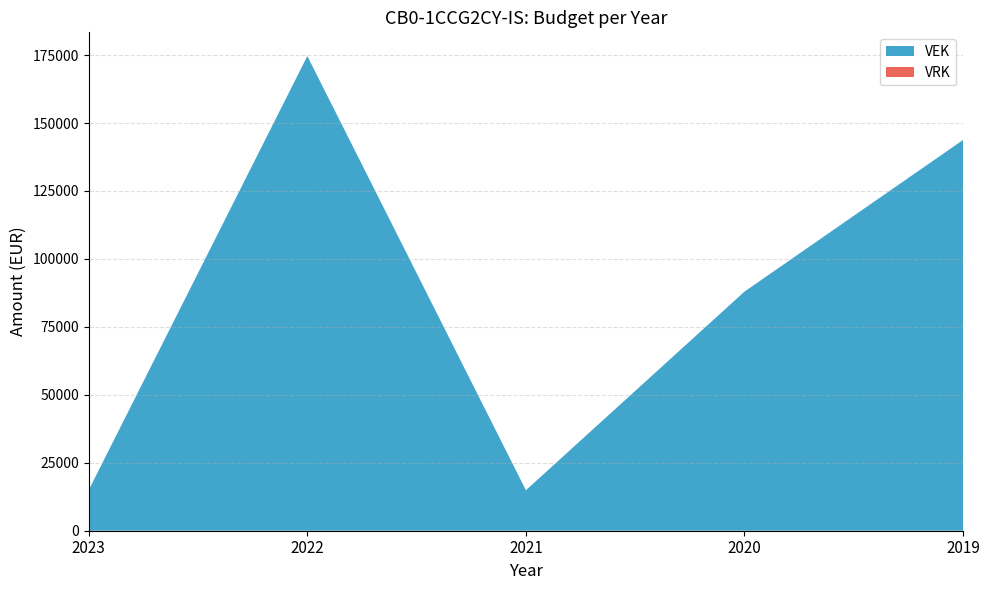

Reading right to left, list all the values displayed in this chart.

VEK: 2019=143767	2020=87979	2021=14899	2022=174635	2023=15000
VRK: 2019=0	2020=0	2021=0	2022=0	2023=0